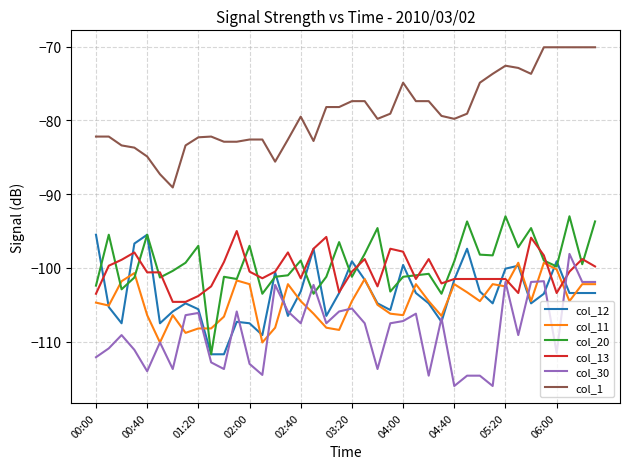

Which series has the largest total across all categories?

col_1